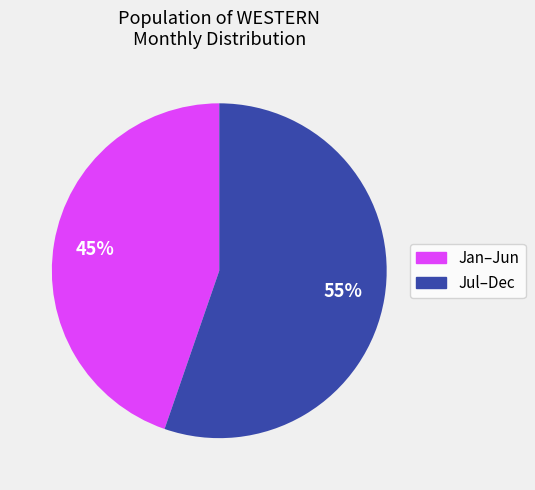

Is there a majority slice in this chart?

Yes